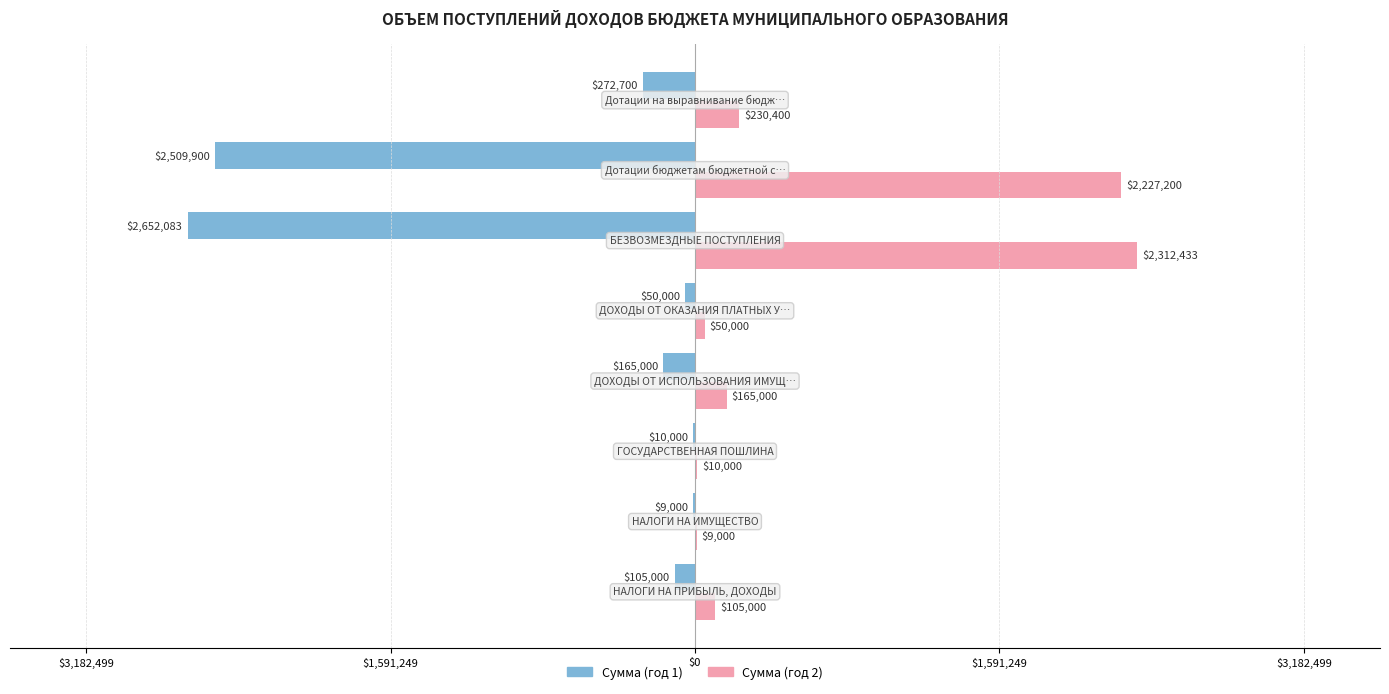

Which series has the largest range (max minus min)?

Сумма (год 1)